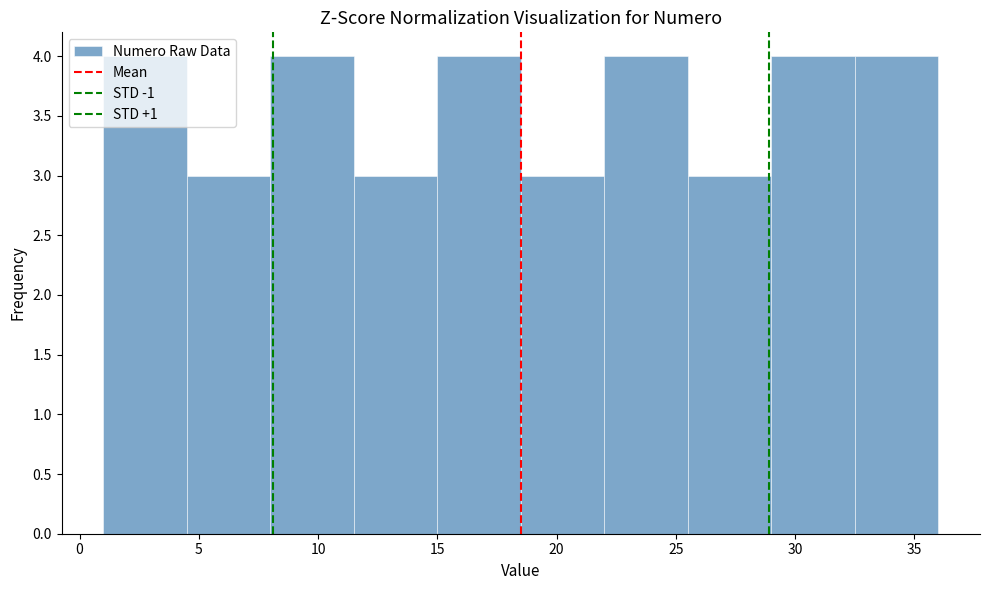

Reading left to right, transcribe this chart: for each bar, give the range it covers on the x-axis and its height. The values are not printed on the chart, so give them approximately, as read against the axis.

1.0 to 4.5: 4
4.5 to 8.0: 3
8.0 to 11.5: 4
11.5 to 15.0: 3
15.0 to 18.5: 4
18.5 to 22.0: 3
22.0 to 25.5: 4
25.5 to 29.0: 3
29.0 to 32.5: 4
32.5 to 36.0: 4